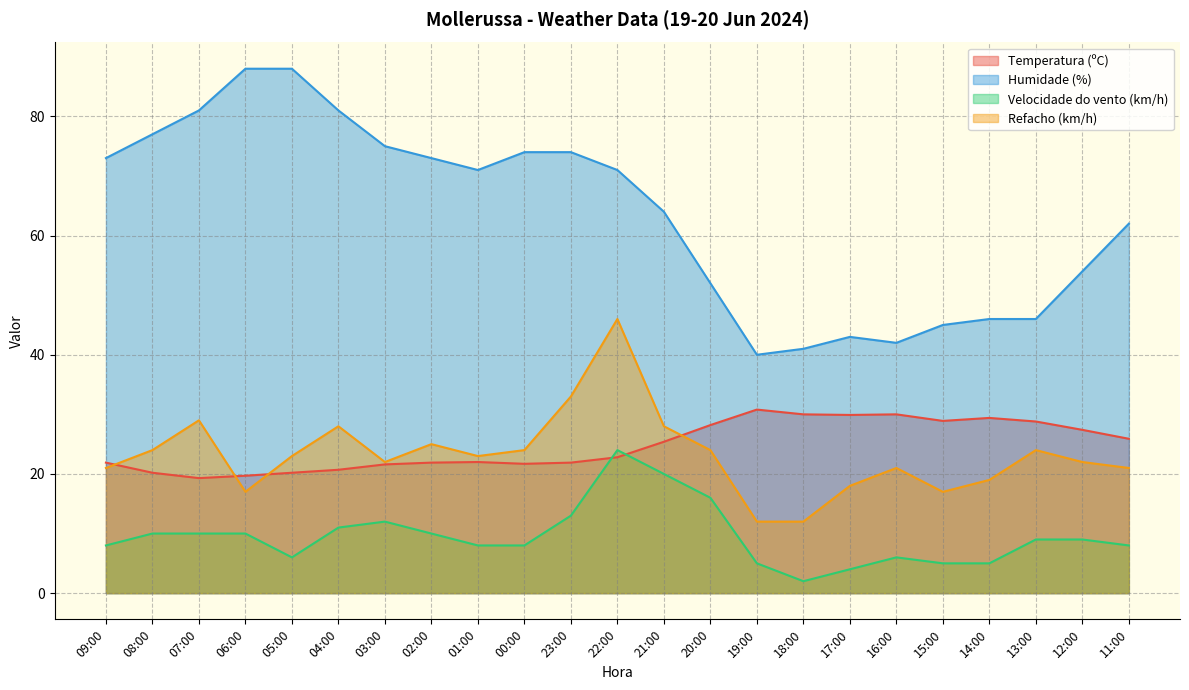

At which category is the sum across all series the highest?

22:00